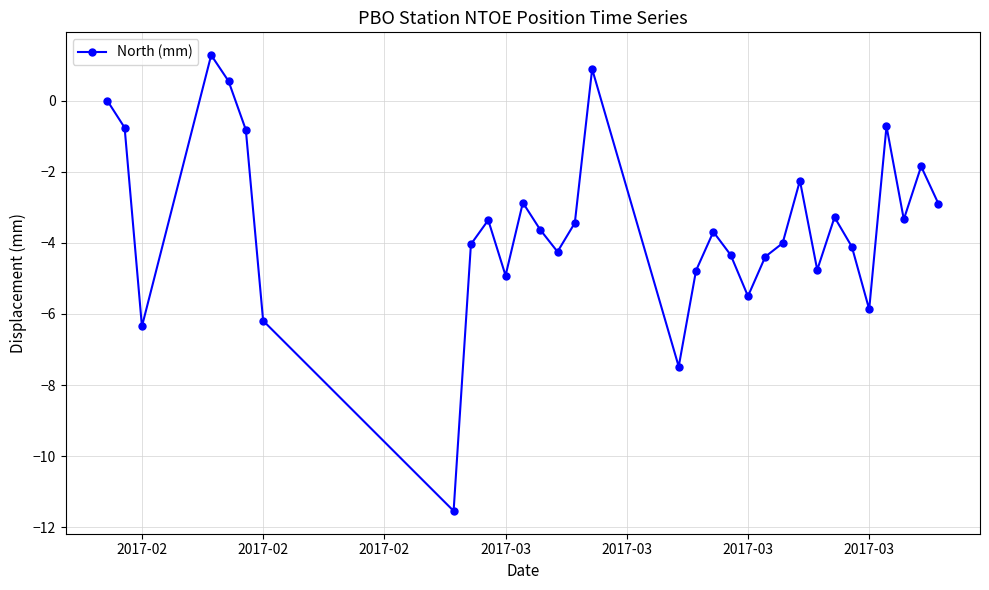

What is the smallest value displayed?

-11.5